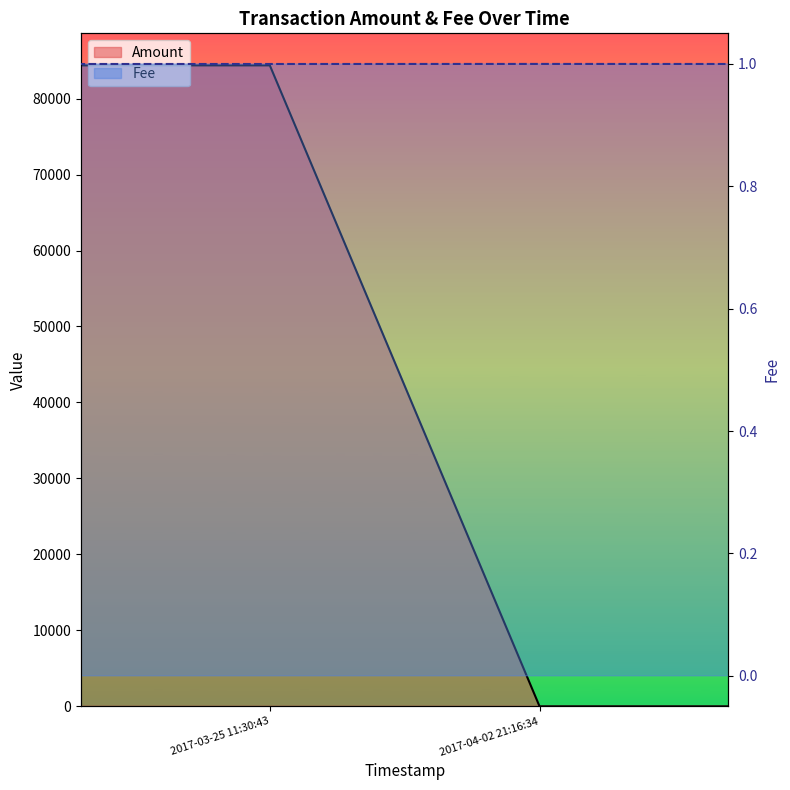

What is the value of the Fee point at the 2nd from the left?

1.0